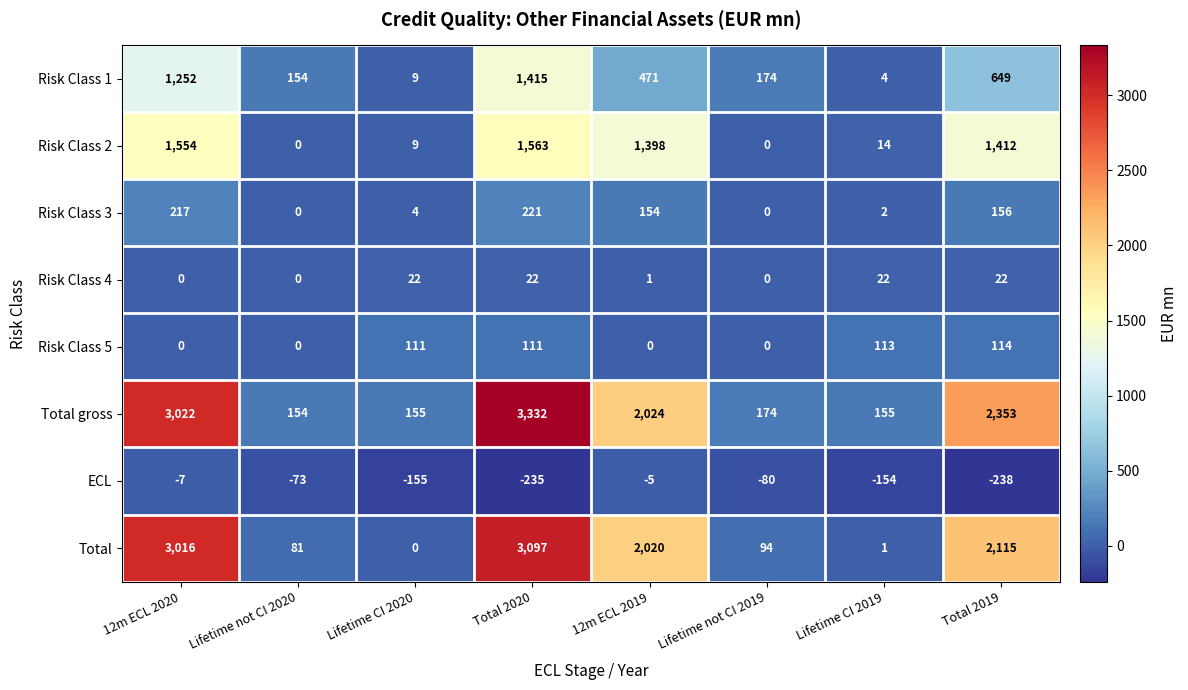

Between 12m ECL 2020 and Lifetime CI 2020, which series saw the biggest shift?

Total